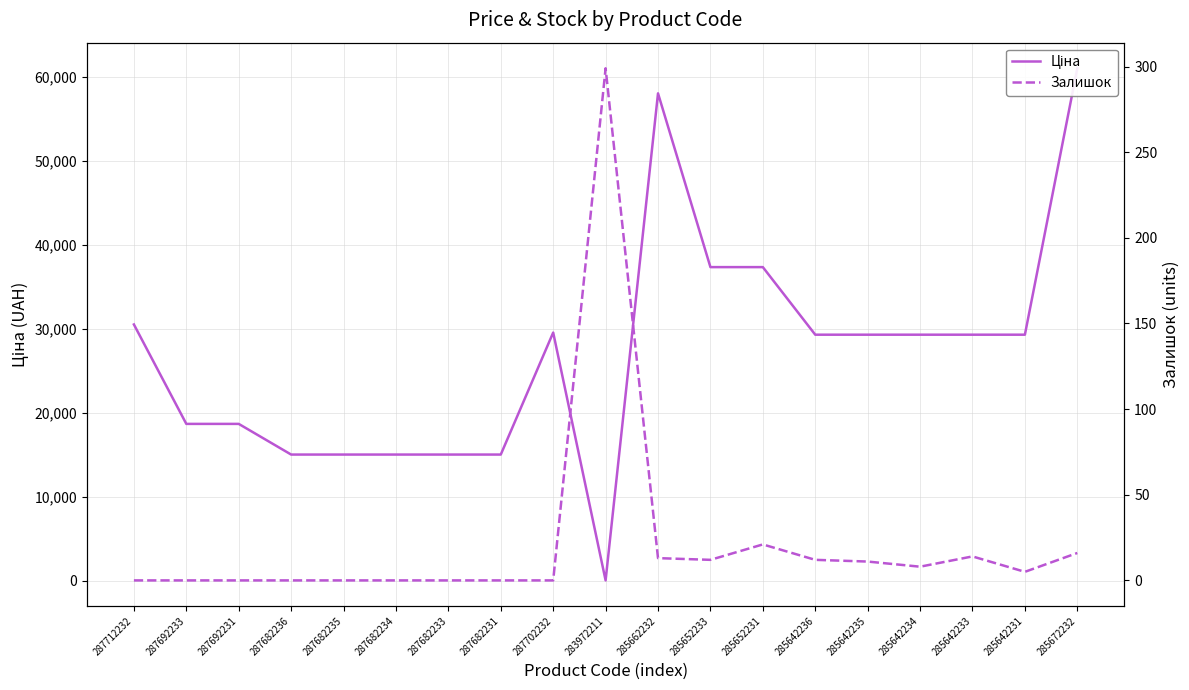

Reading left to right, what are all the values shown in this chart?

Ціна: 287712232=30512.3	287692233=18671.5	287692231=18671.5	287682236=15019.2	287682235=15019.2	287682234=15019.2	287682233=15019.2	287682231=15019.2	287702232=29548.9	283972211=32.0	285662232=58037.0	285652233=37343.0	285652231=37343.0	285642236=29294.9	285642235=29294.9	285642234=29294.9	285642233=29294.9	285642231=29294.9	285672232=61024.7
Залишок: 287712232=0.0	287692233=0.0	287692231=0.0	287682236=0.0	287682235=0.0	287682234=0.0	287682233=0.0	287682231=0.0	287702232=0.0	283972211=299.0	285662232=13.0	285652233=12.0	285652231=21.0	285642236=12.0	285642235=11.0	285642234=8.0	285642233=14.0	285642231=5.0	285672232=16.0